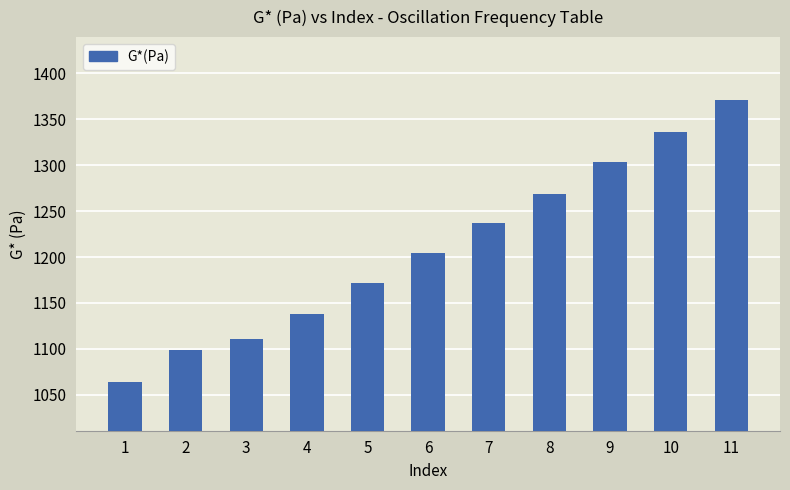

List the labels in order of value, smallest first.

1, 2, 3, 4, 5, 6, 7, 8, 9, 10, 11